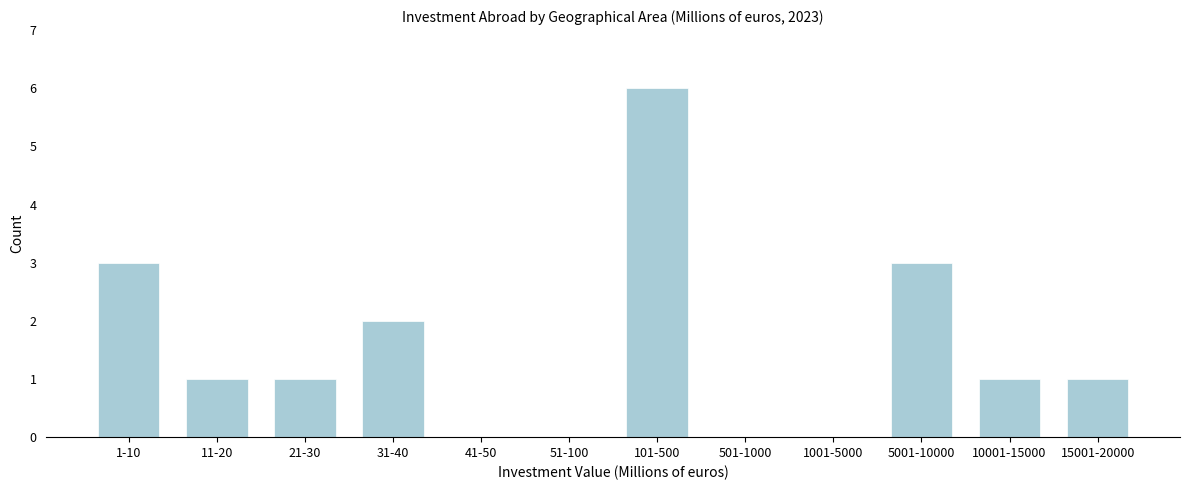

Reading left to right, what are all the values shown in this chart?

1-10=3	11-20=1	21-30=1	31-40=2	41-50=0	51-100=0	101-500=6	501-1000=0	1001-5000=0	5001-10000=3	10001-15000=1	15001-20000=1